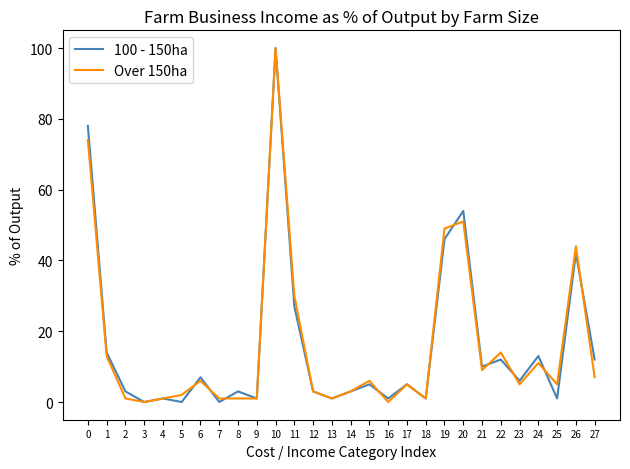

At which category is the sum across all series the highest?

10